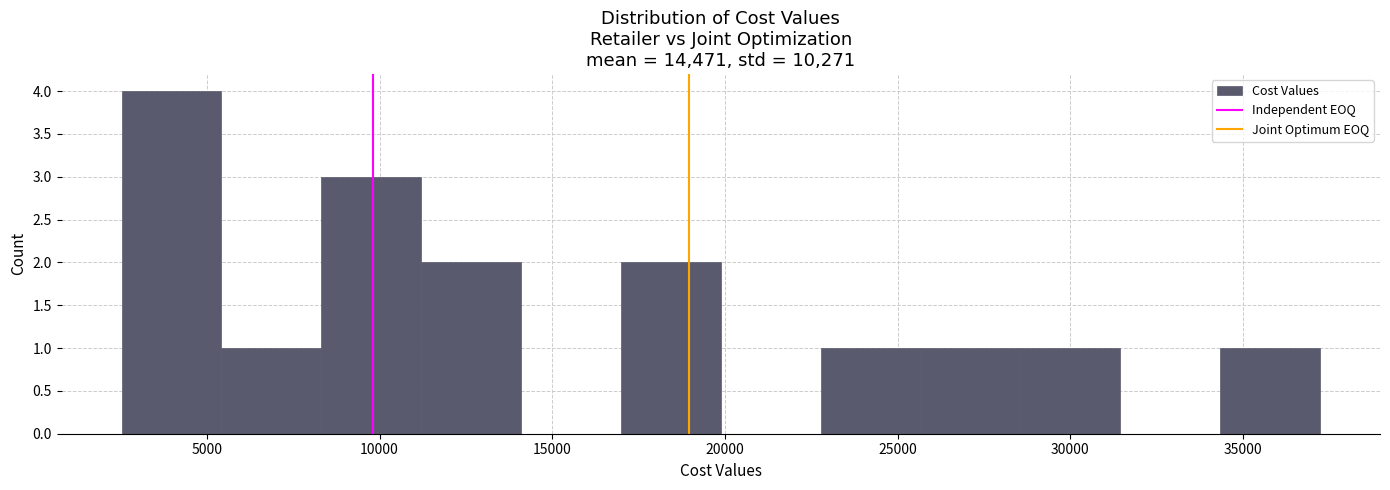

How tall is the bar that spans 28500 to 31500 on the x-axis? Neither the bar edges nor the heights are printed on the chart, so give them approximately, as read against the axes.

1